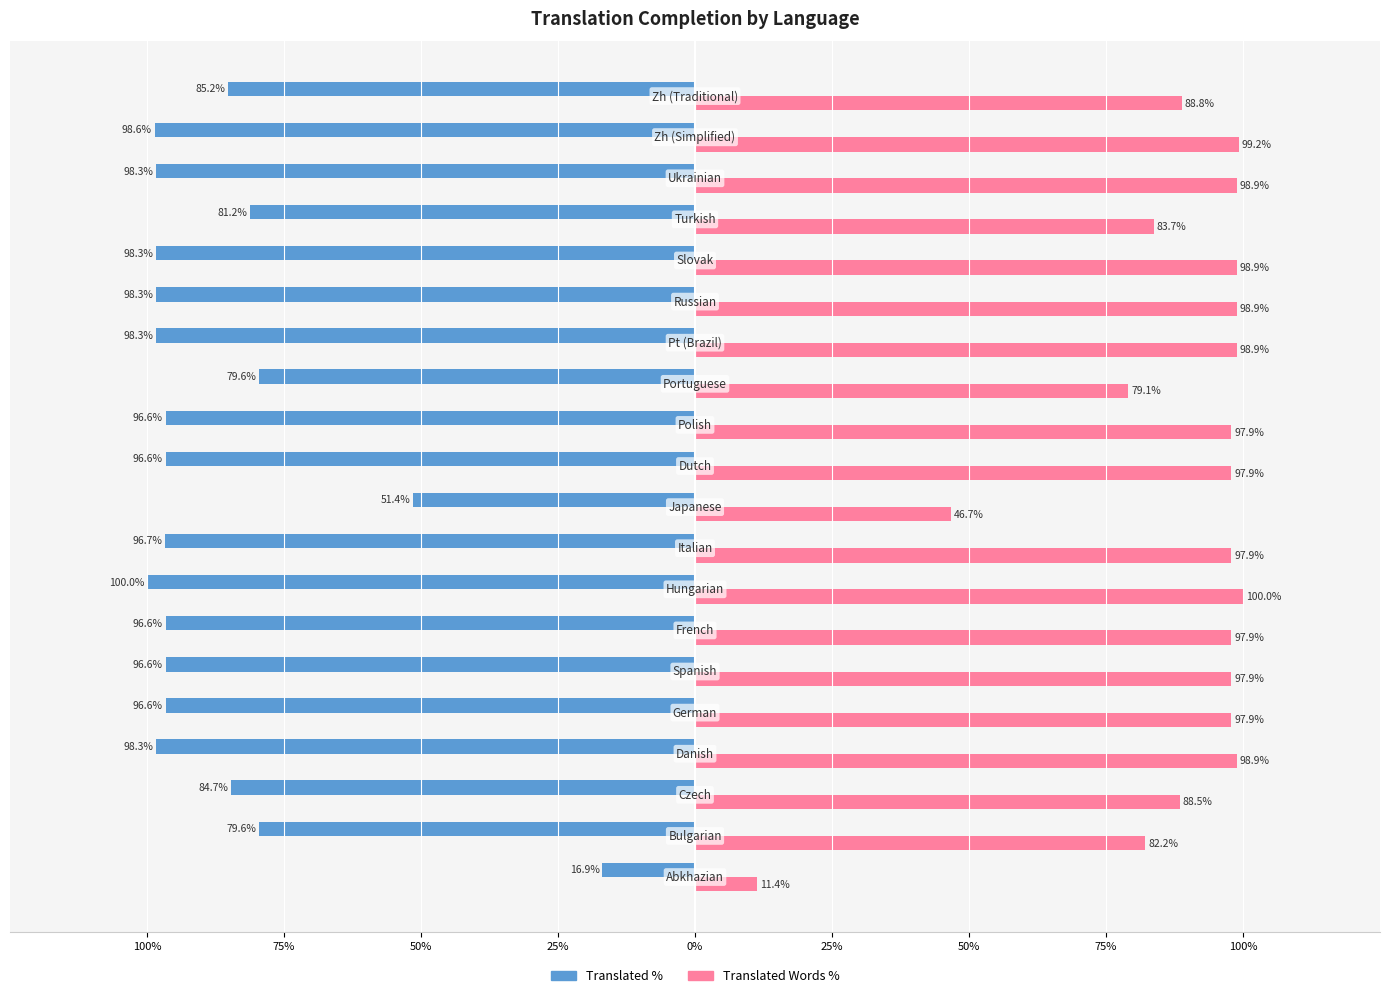

Are the bars grouped side by side (vs. stacked)?

Yes